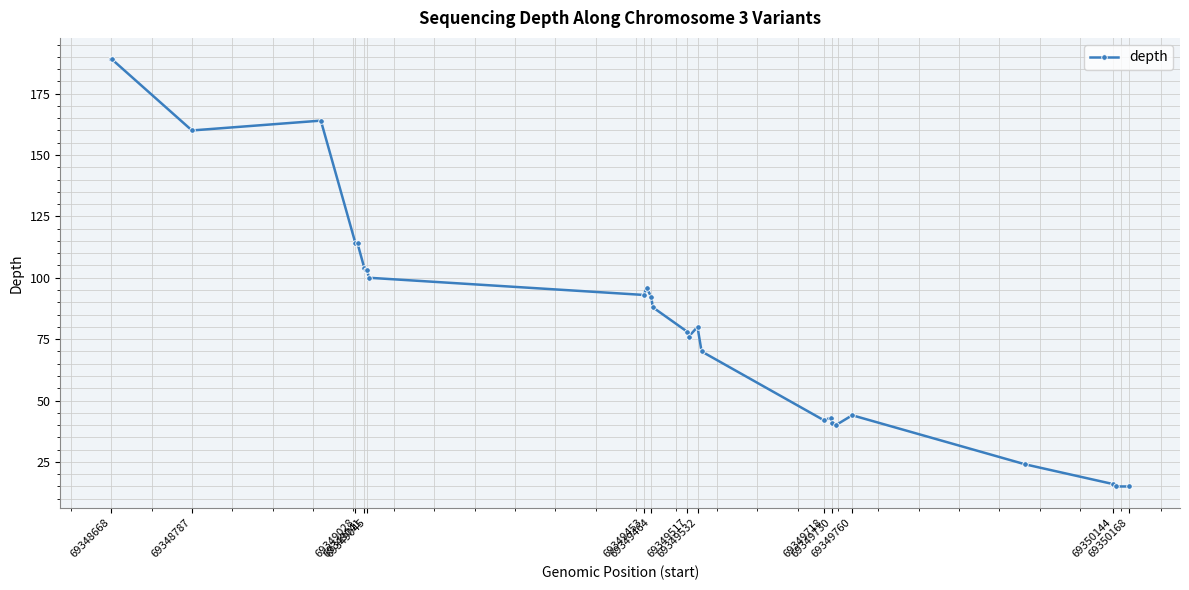

What is the value of the 26th point from the left?

15